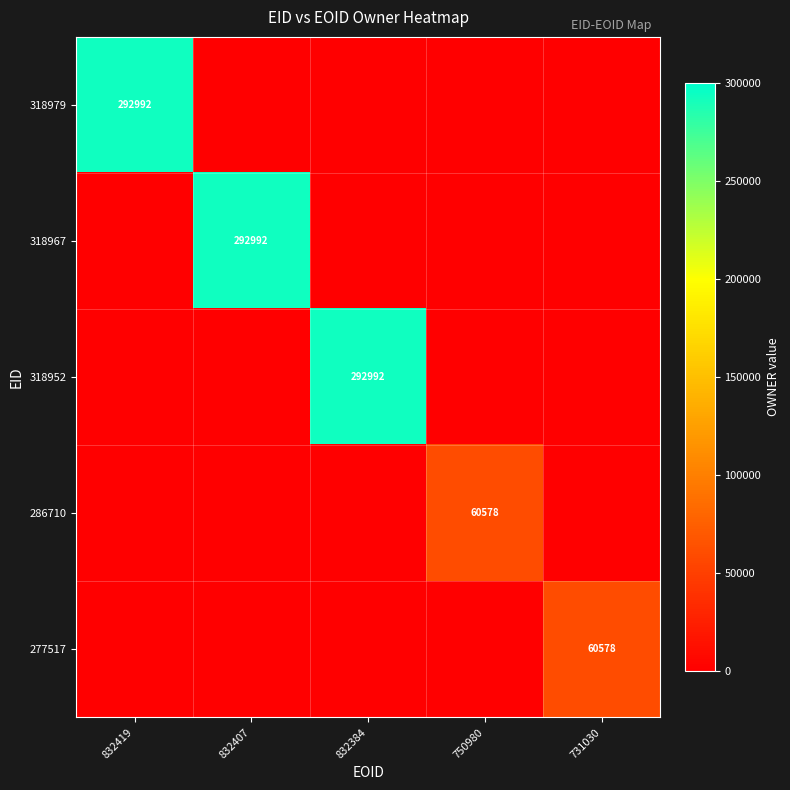

Between 832419 and 832384, which series saw the biggest shift?

318979